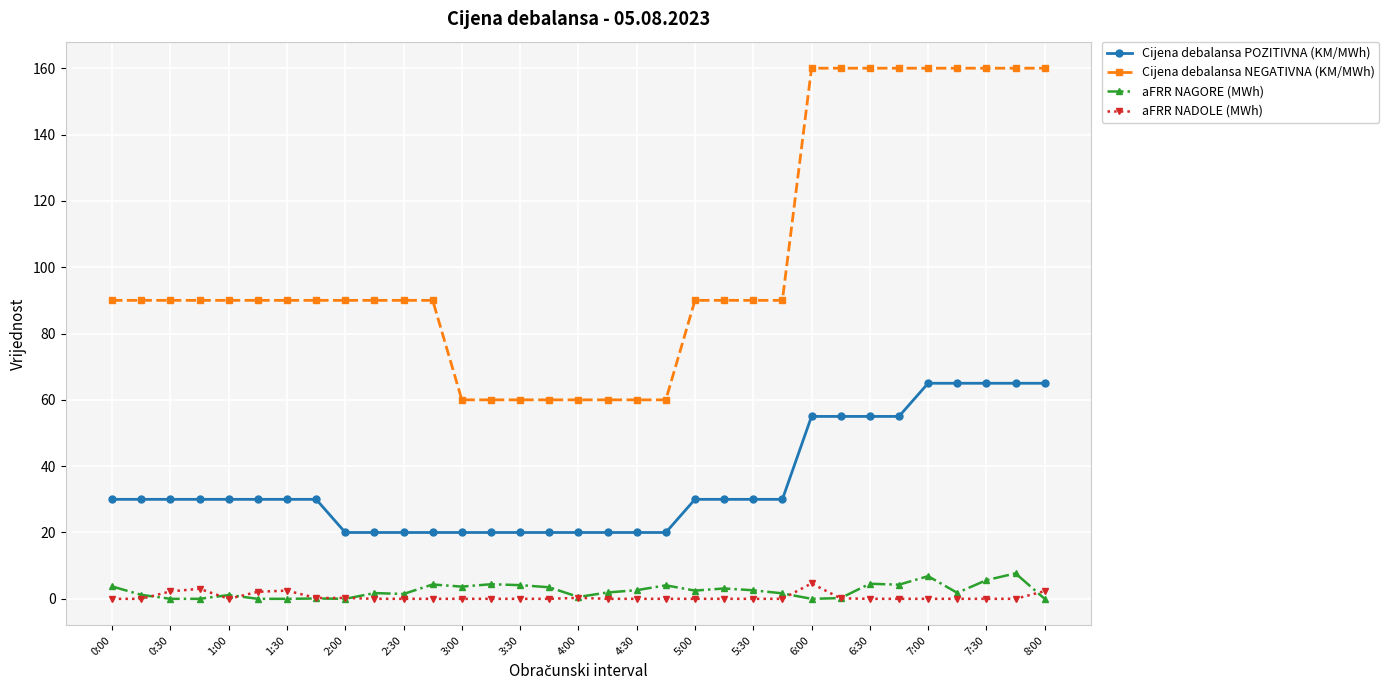

True or false: Cijena debalansa NEGATIVNA (KM/MWh) and aFRR NAGORE (MWh) cross at least once.

False